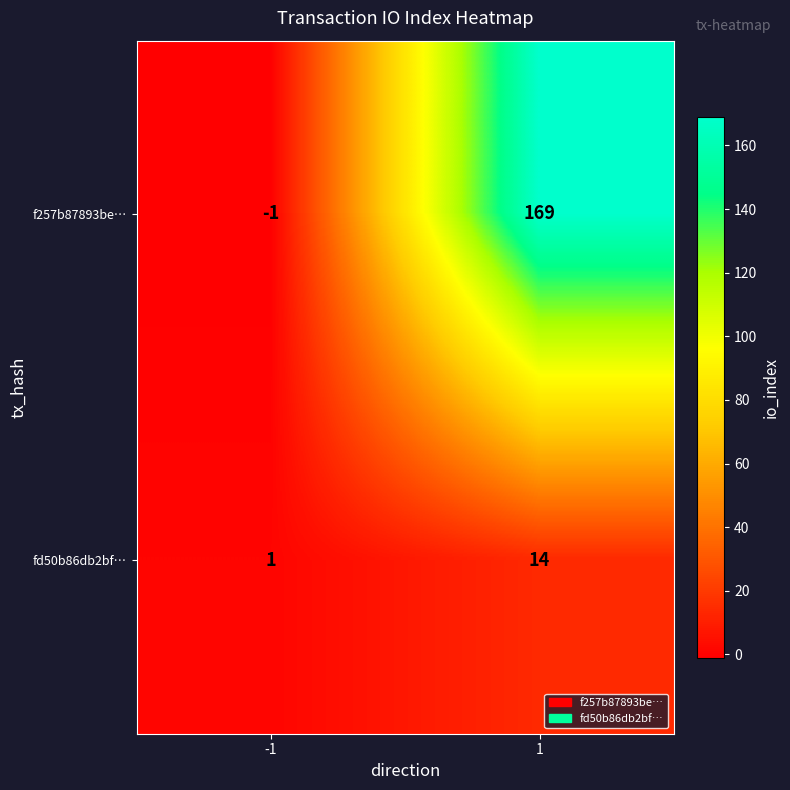

Reading left to right, transcribe all the data shown in this chart.

f257b87893be…: -1=-1	1=169
fd50b86db2bf…: -1=1	1=14